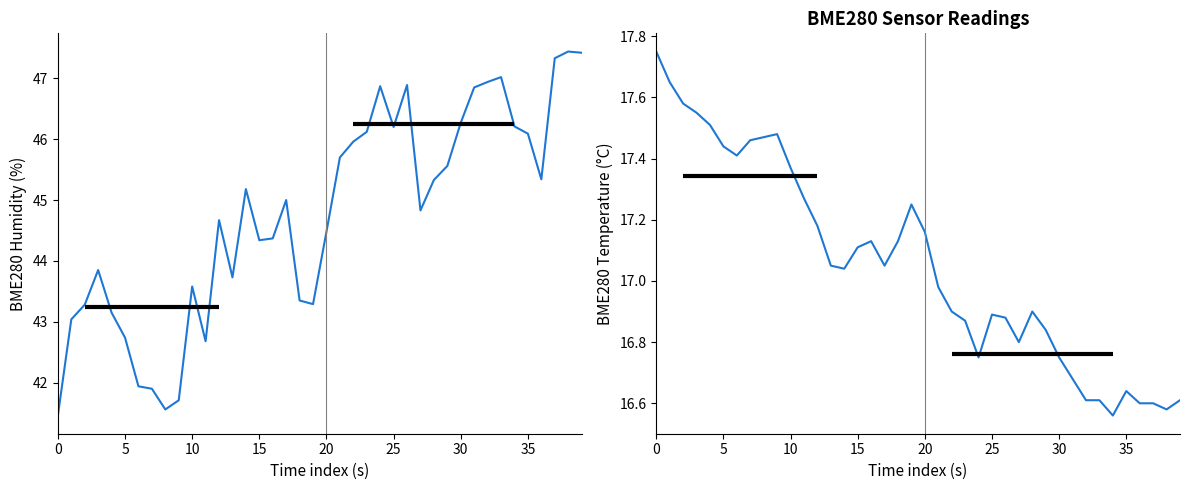

How many values in the BME280_humidity series are below 45?

20